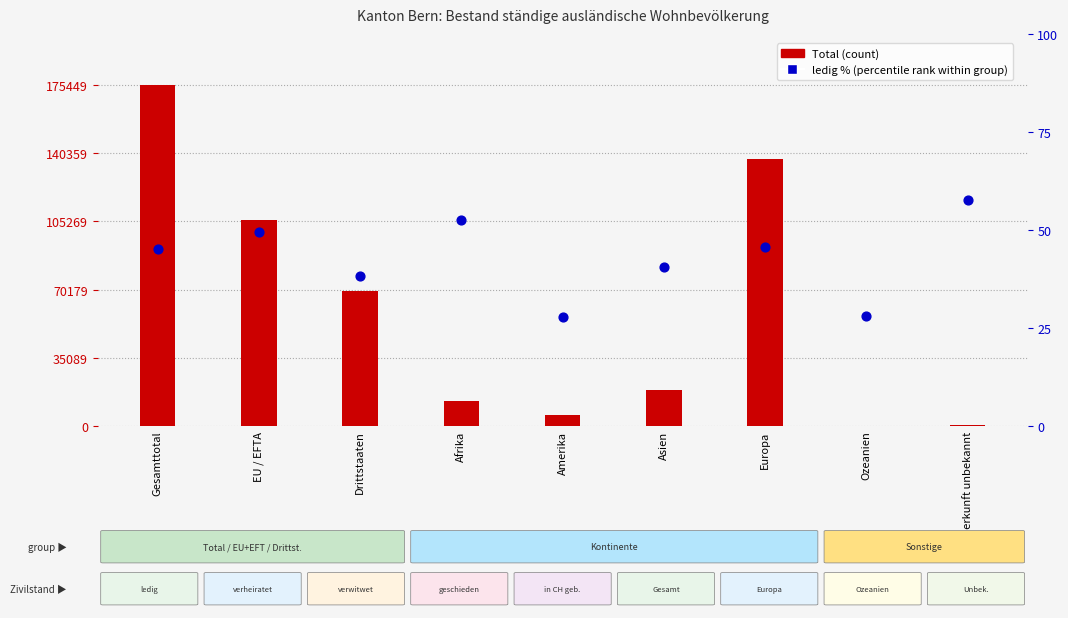

At how many categories does at least one series exceed 75862?

3